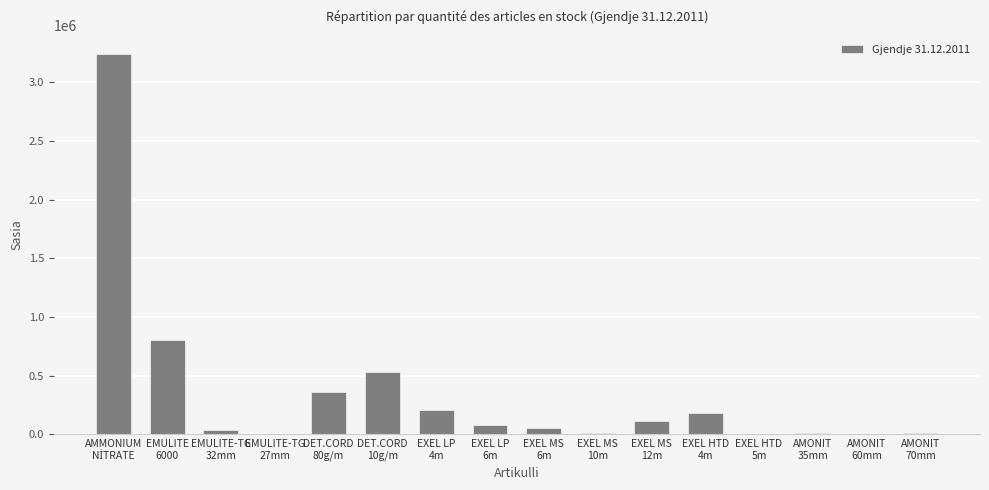

Count the number of categories in the chart.

16